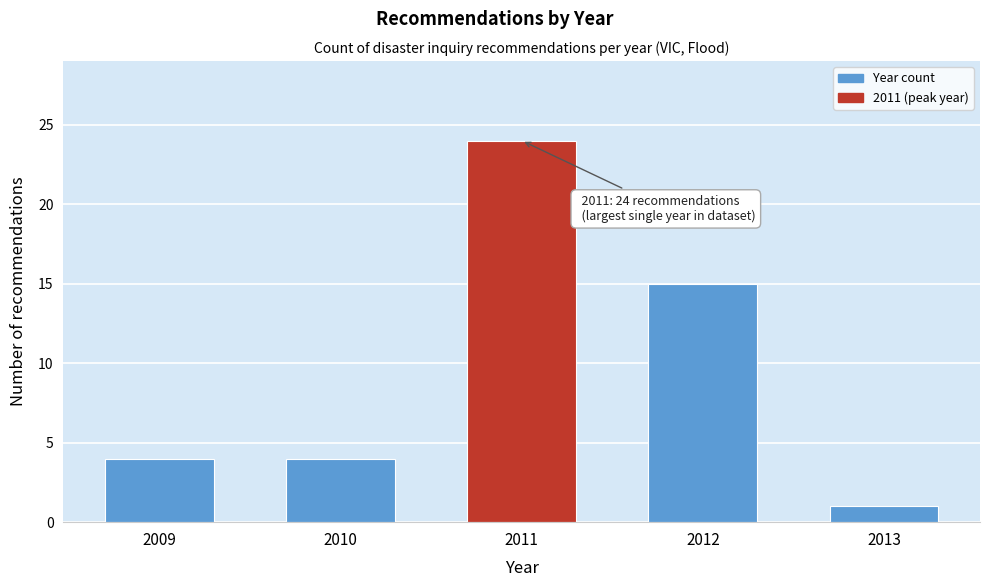

Reading left to right, transcribe all the data shown in this chart.

4	4	24	15	1